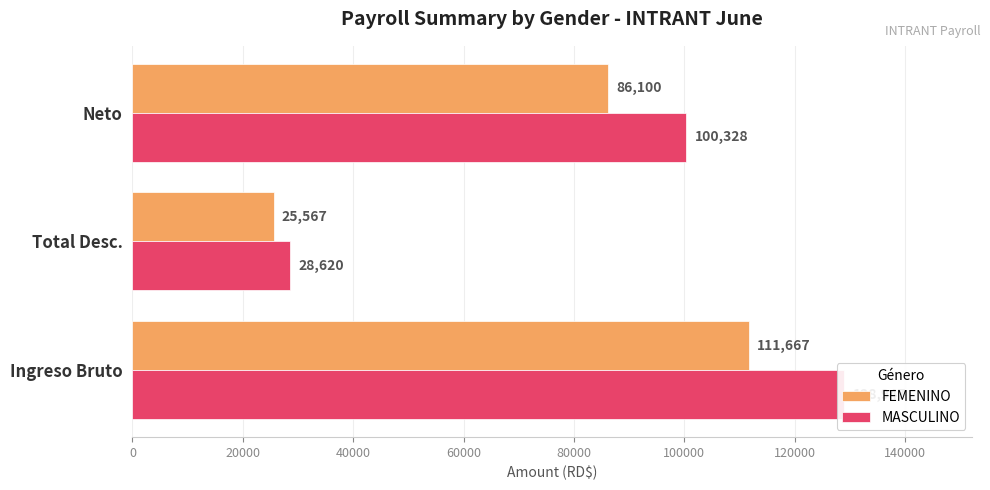

Does the chart contain stacked bars?

No